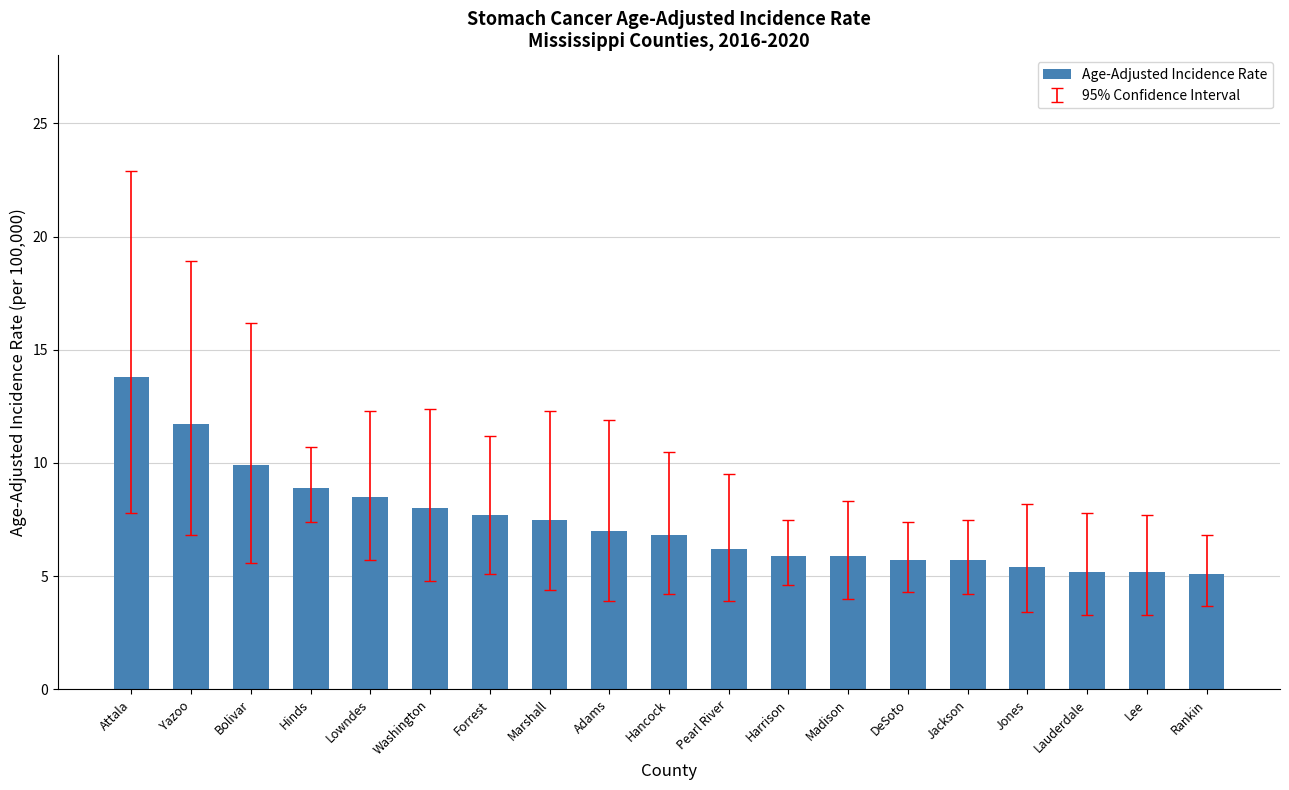

Which has a higher value, Jackson or Marshall?

Marshall